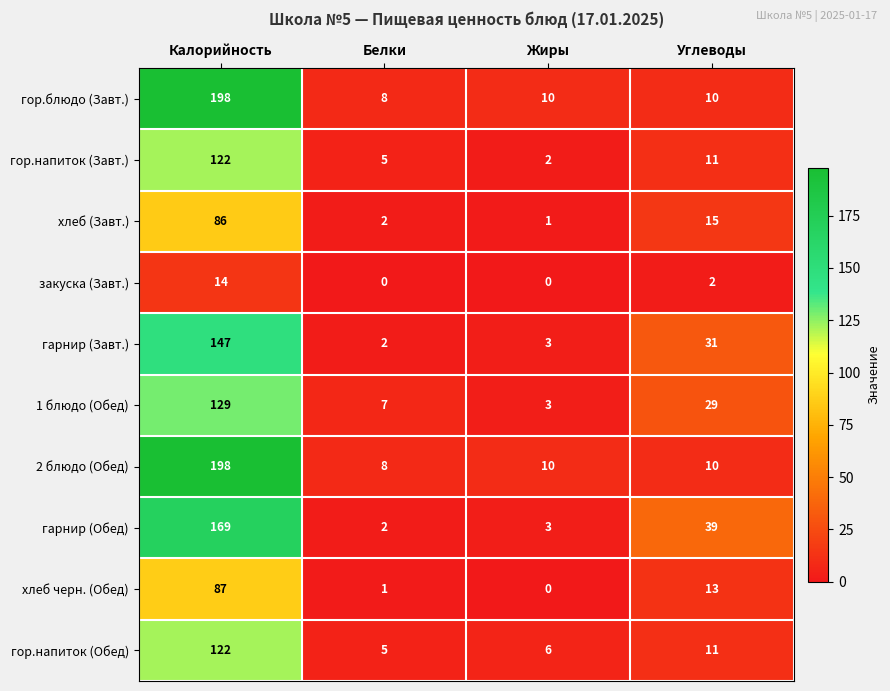

What is the sum of all гор.напиток (Обед) values?

144